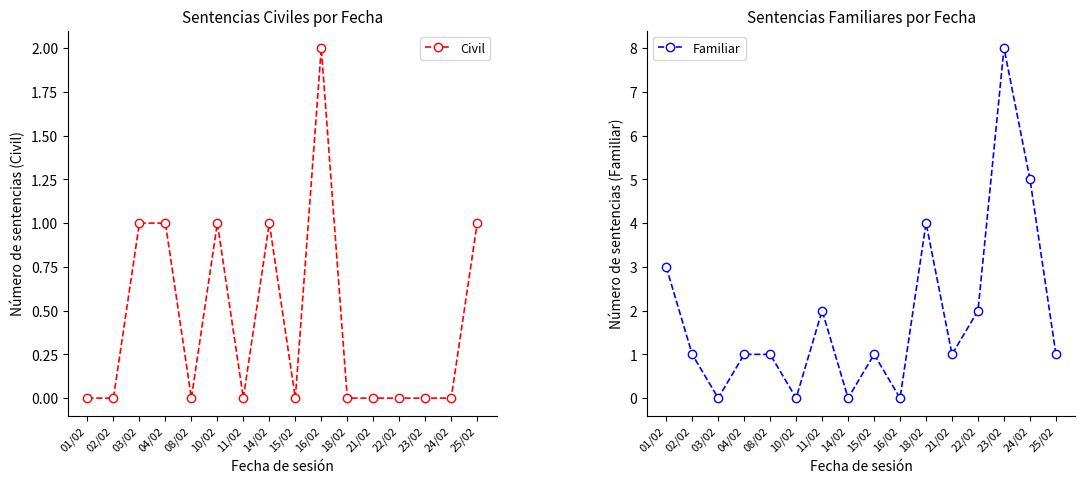

List the series in order of their peak value, lowest first.

Civil, Familiar